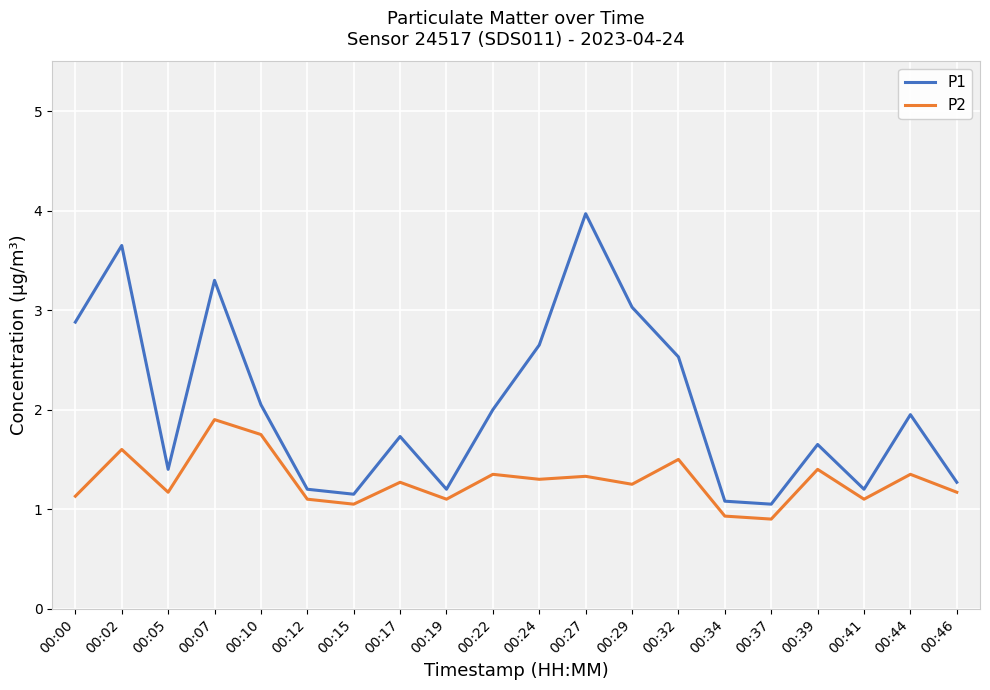

What is the average value of the P2 series?

1.3